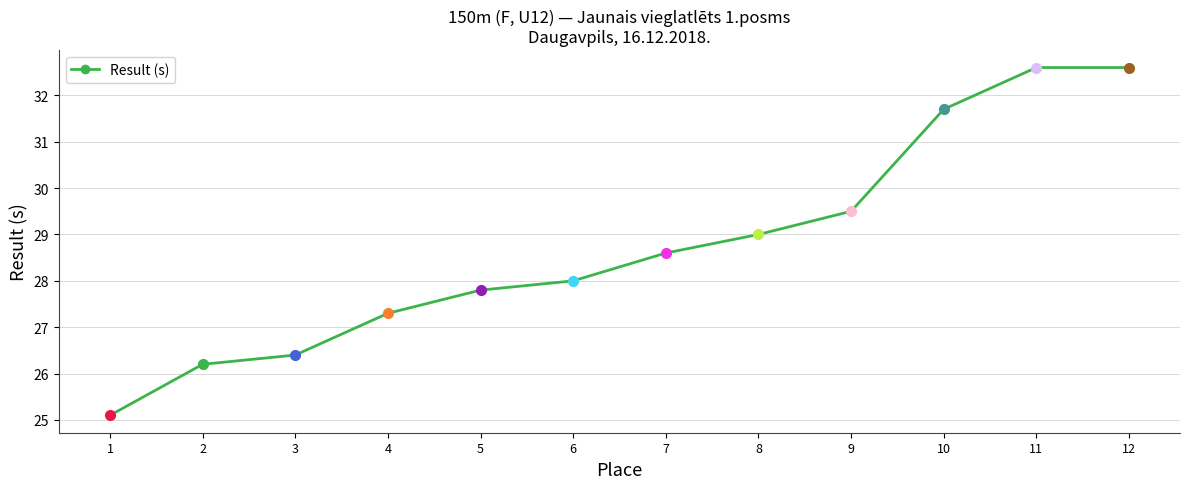

Reading left to right, list all the values displayed in this chart.

25.1	26.2	26.4	27.3	27.8	28.0	28.6	29.0	29.5	31.7	32.6	32.6